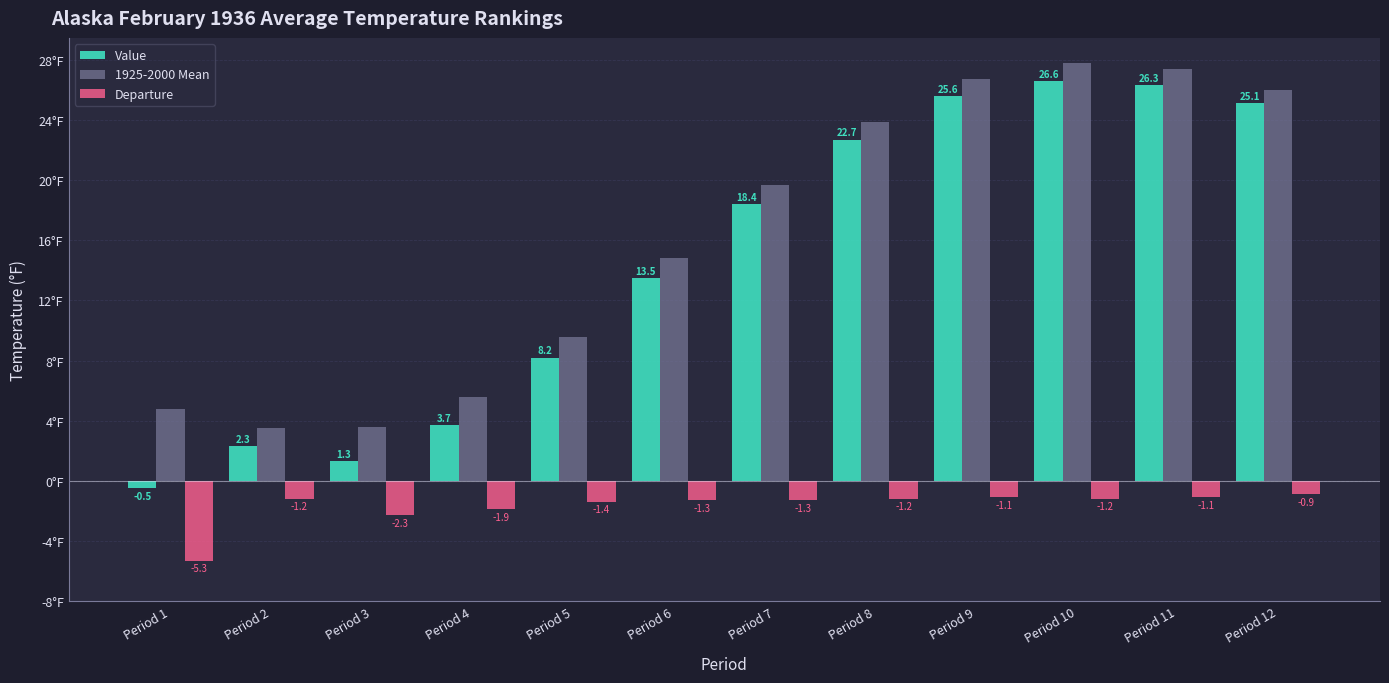

Rank the series by their maximum value, from lowest to highest.

Departure, Value, 1925-2000 Mean